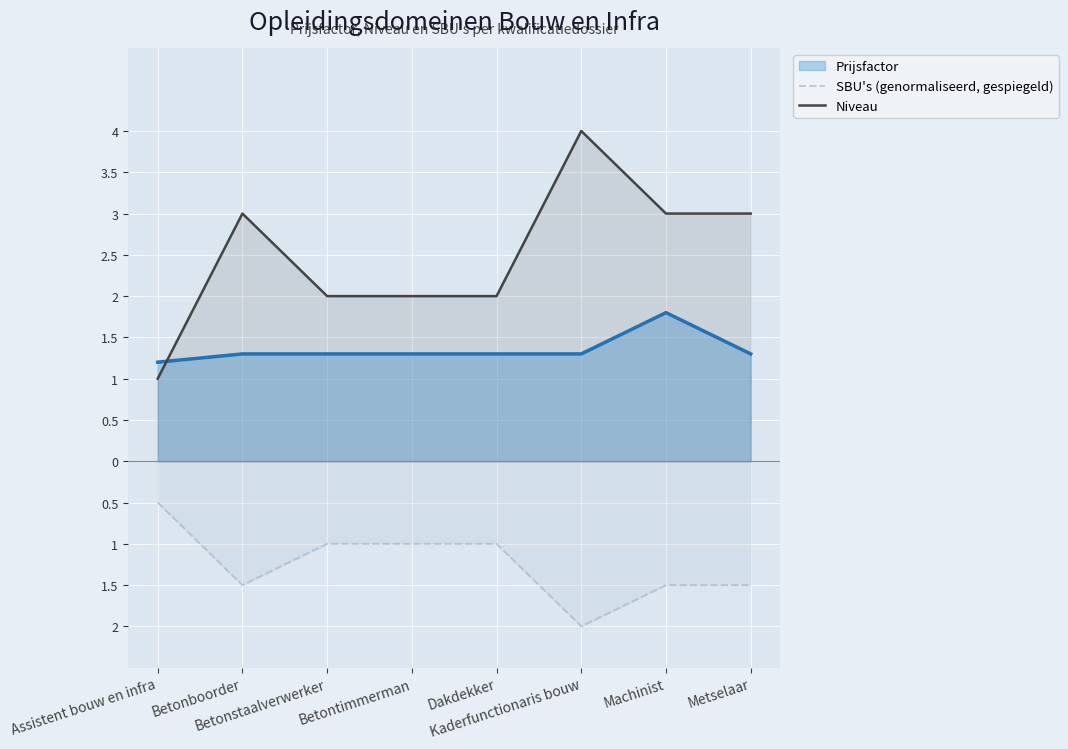

What are all the series names shown in the legend?

Prijsfactor, SBU's (genormaliseerd, gespiegeld), Niveau